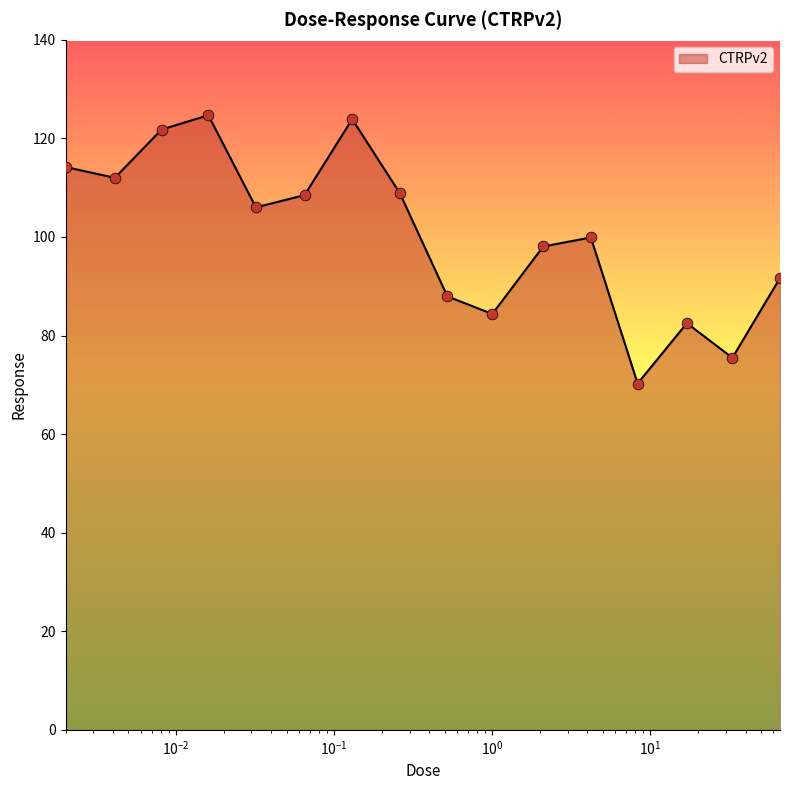

What is the difference between the maximum and minimum values?

54.4